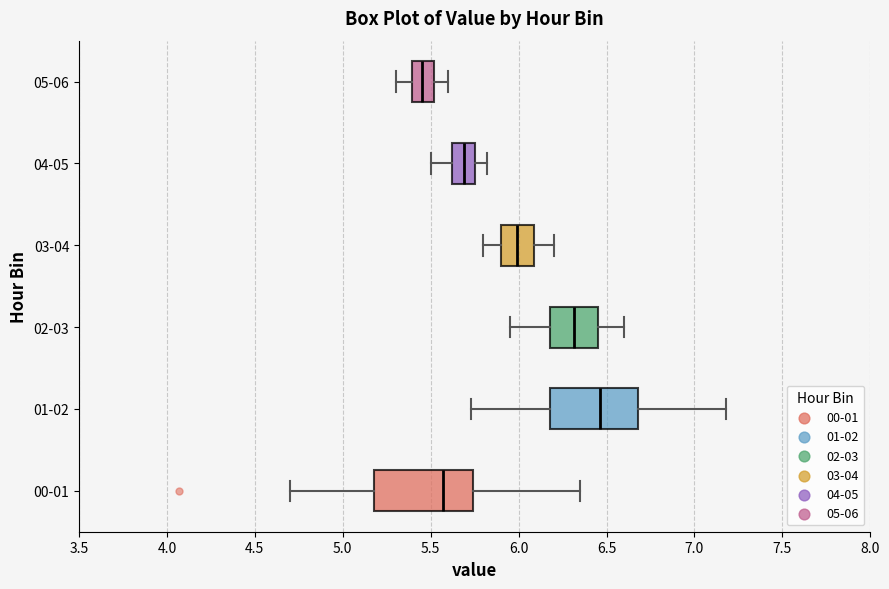

Which box has the furthest to the right median line?

01-02